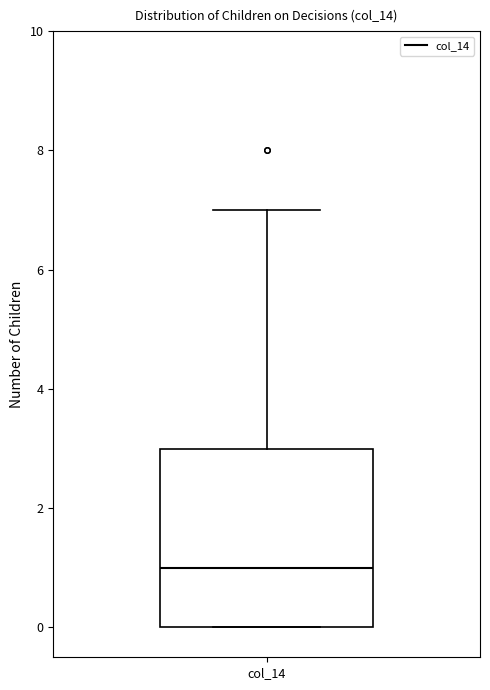

Read this box plot against the y-axis: the position of the median line, the range covered by the box, and the ends of both whiskers. The values are not printed on the chart, so give them approximately, as read against the axis.

median 1, box 0 to 3, whiskers 0 to 7